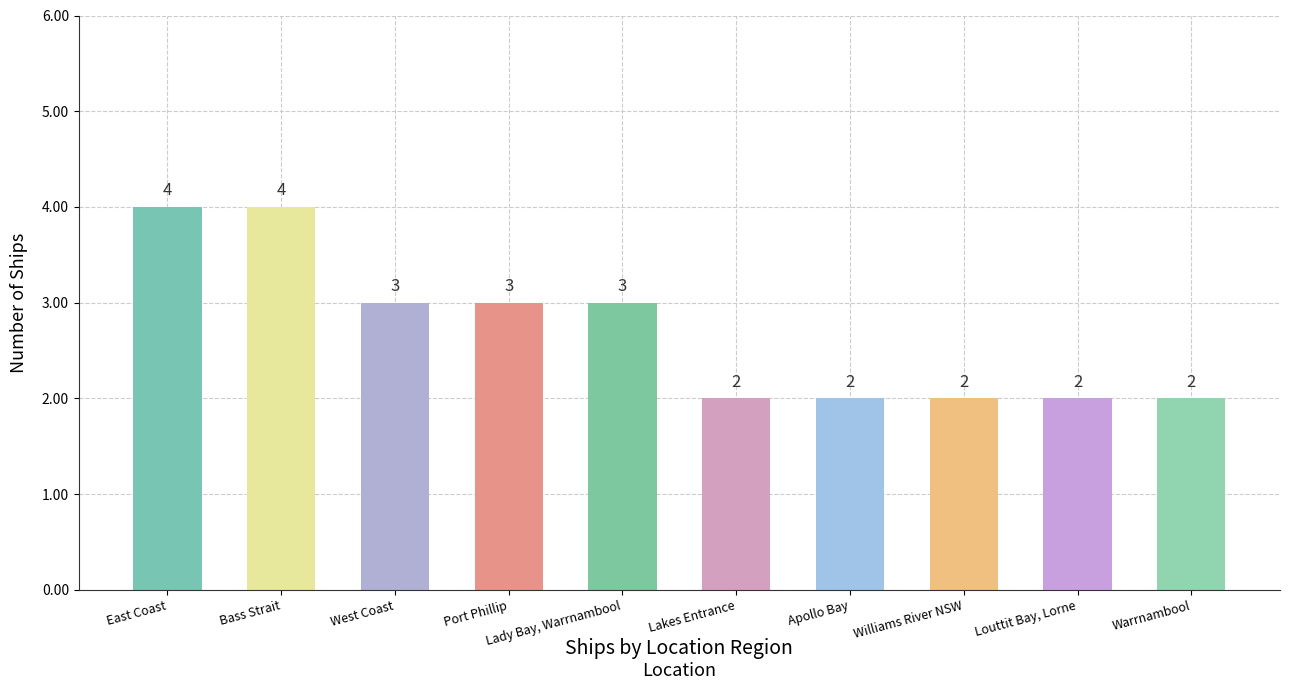

At which label does the data first exceed 3?

East Coast